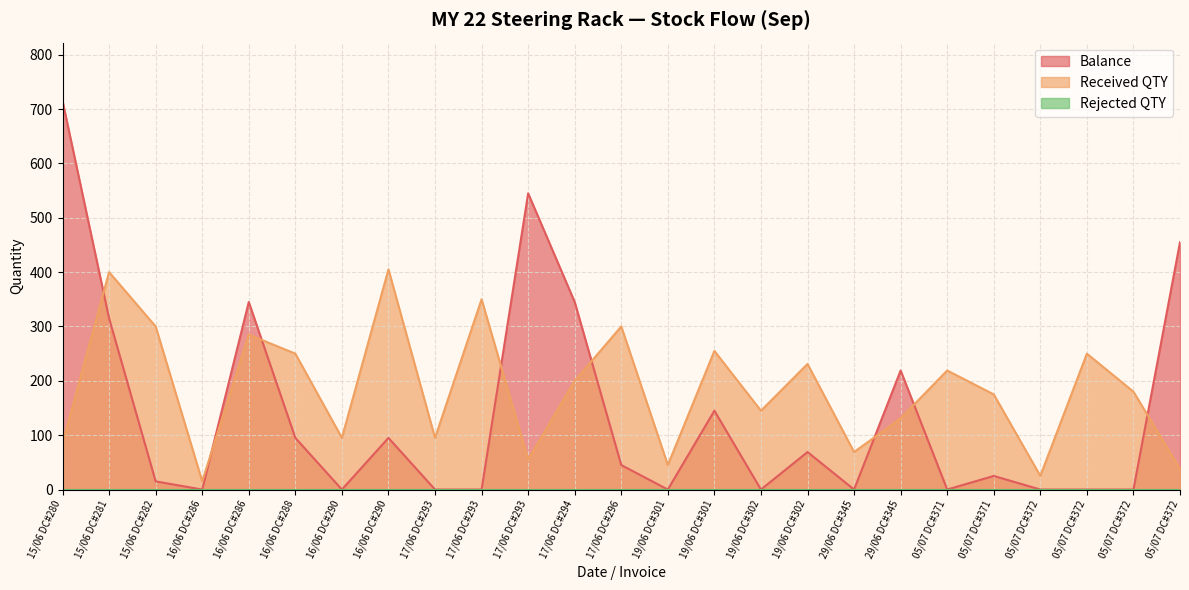

What is the difference between the second highest and second lowest values in the Balance series?

545